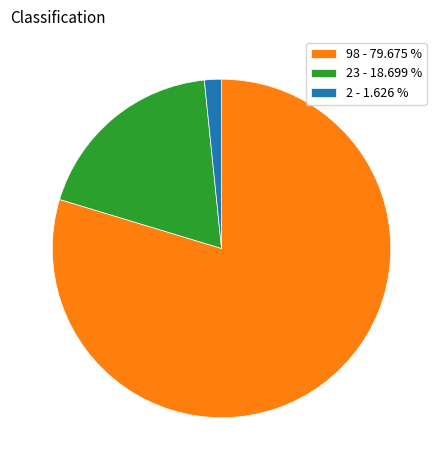

Count the number of slices in the pie.

3